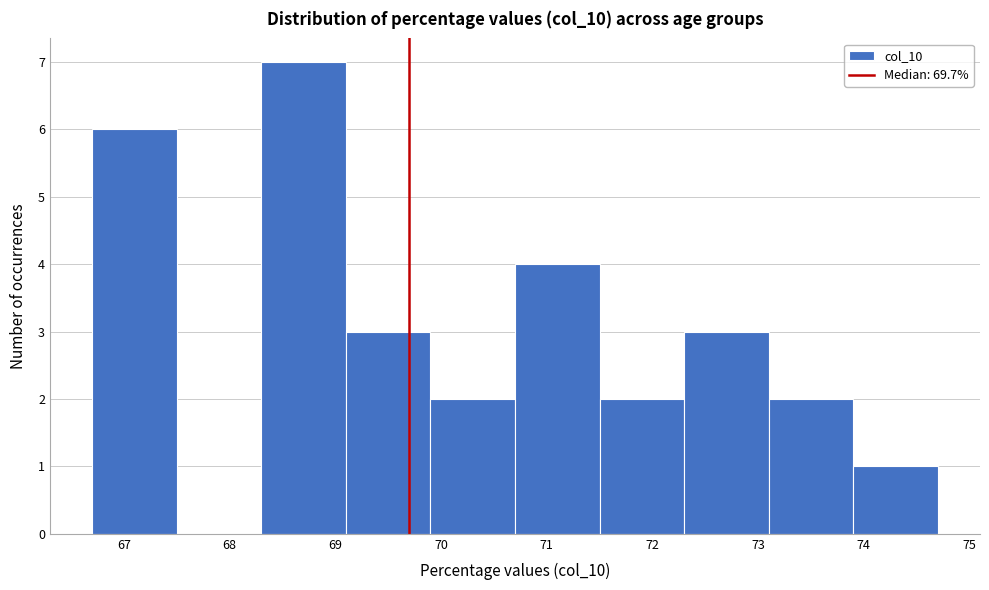

Reading left to right, transcribe this chart: for each bar, give the range it covers on the x-axis and its height. The values are not printed on the chart, so give them approximately, as read against the axis.

66.7 to 67.5: 6
67.5 to 68.3: 0
68.3 to 69.1: 7
69.1 to 69.9: 3
69.9 to 70.7: 2
70.7 to 71.5: 4
71.5 to 72.3: 2
72.3 to 73.1: 3
73.1 to 73.9: 2
73.9 to 74.7: 1